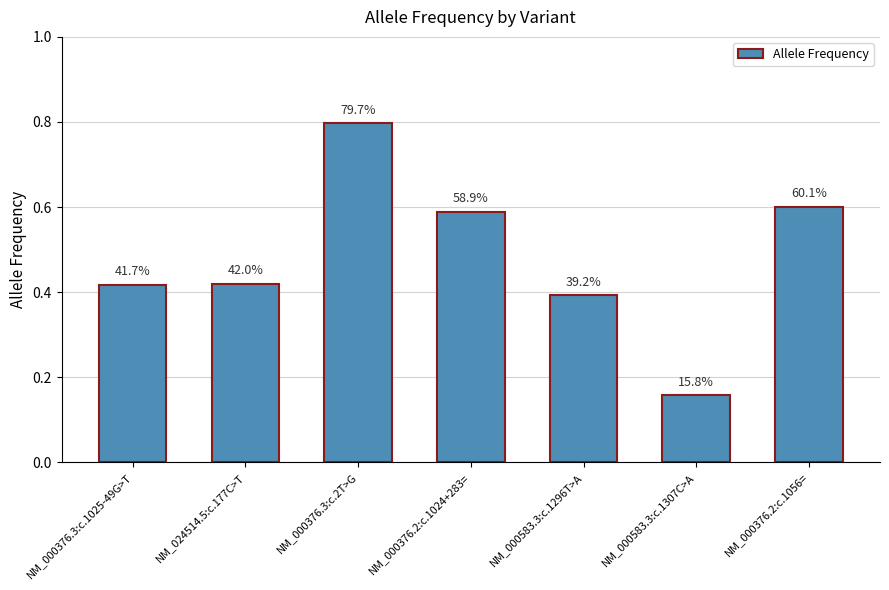

Does the chart contain any negative values?

No